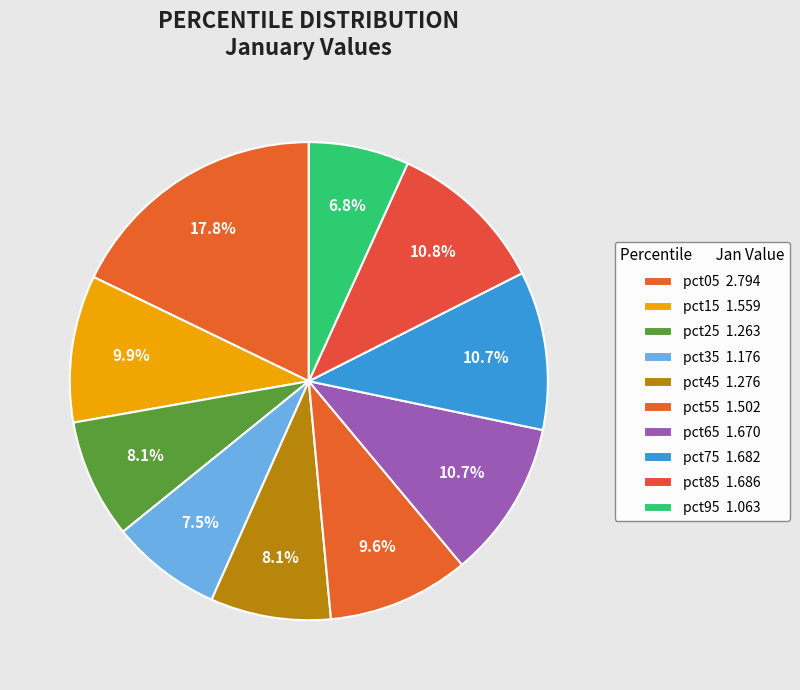

Count the number of slices in the pie.

10